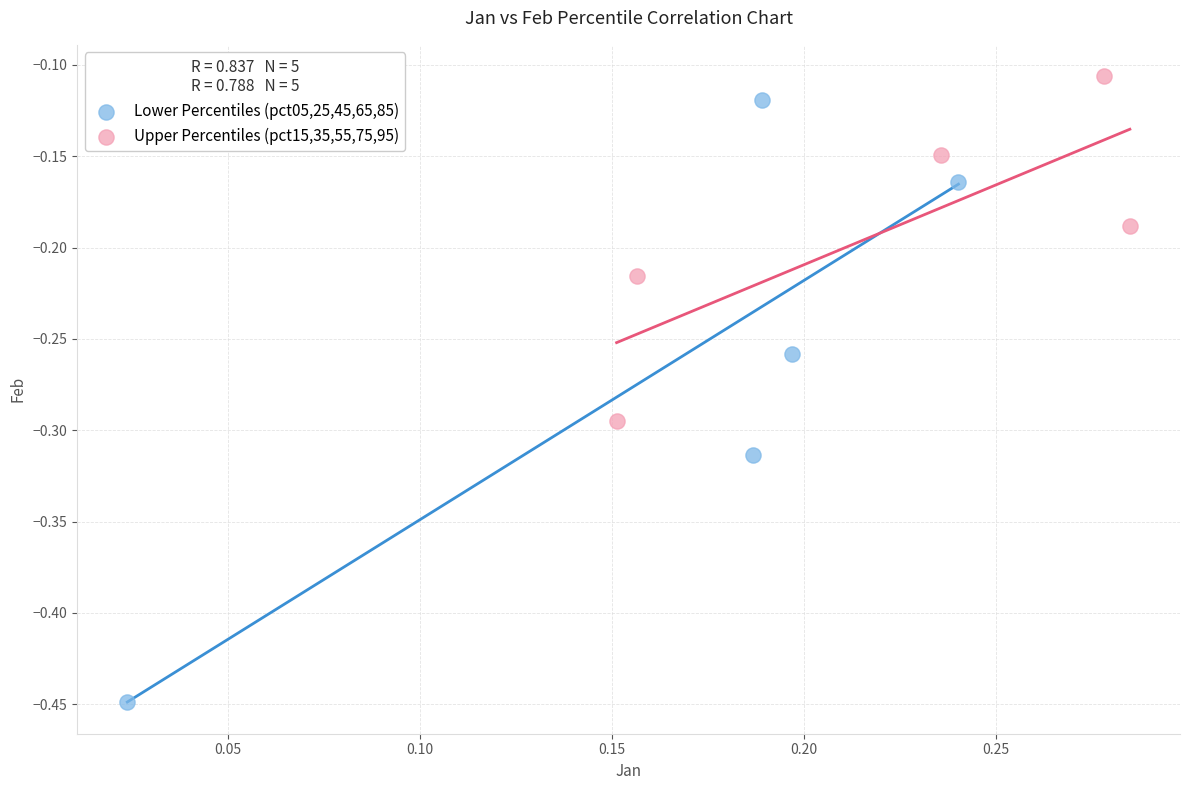

Which series reaches the minimum Y coordinate?

Lower Percentiles (pct05,25,45,65,85)